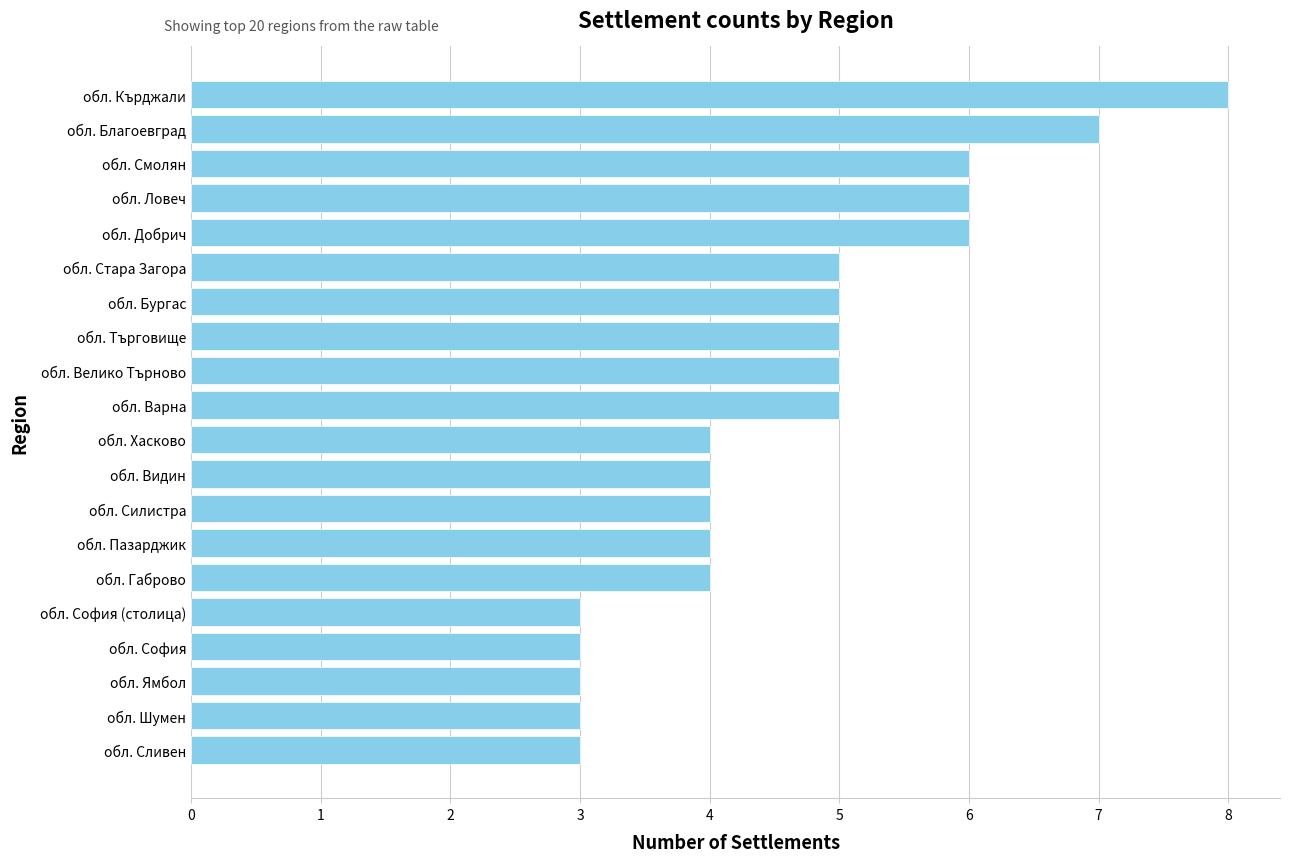

Between обл. Велико Търново and обл. Шумен, which is larger?

обл. Велико Търново